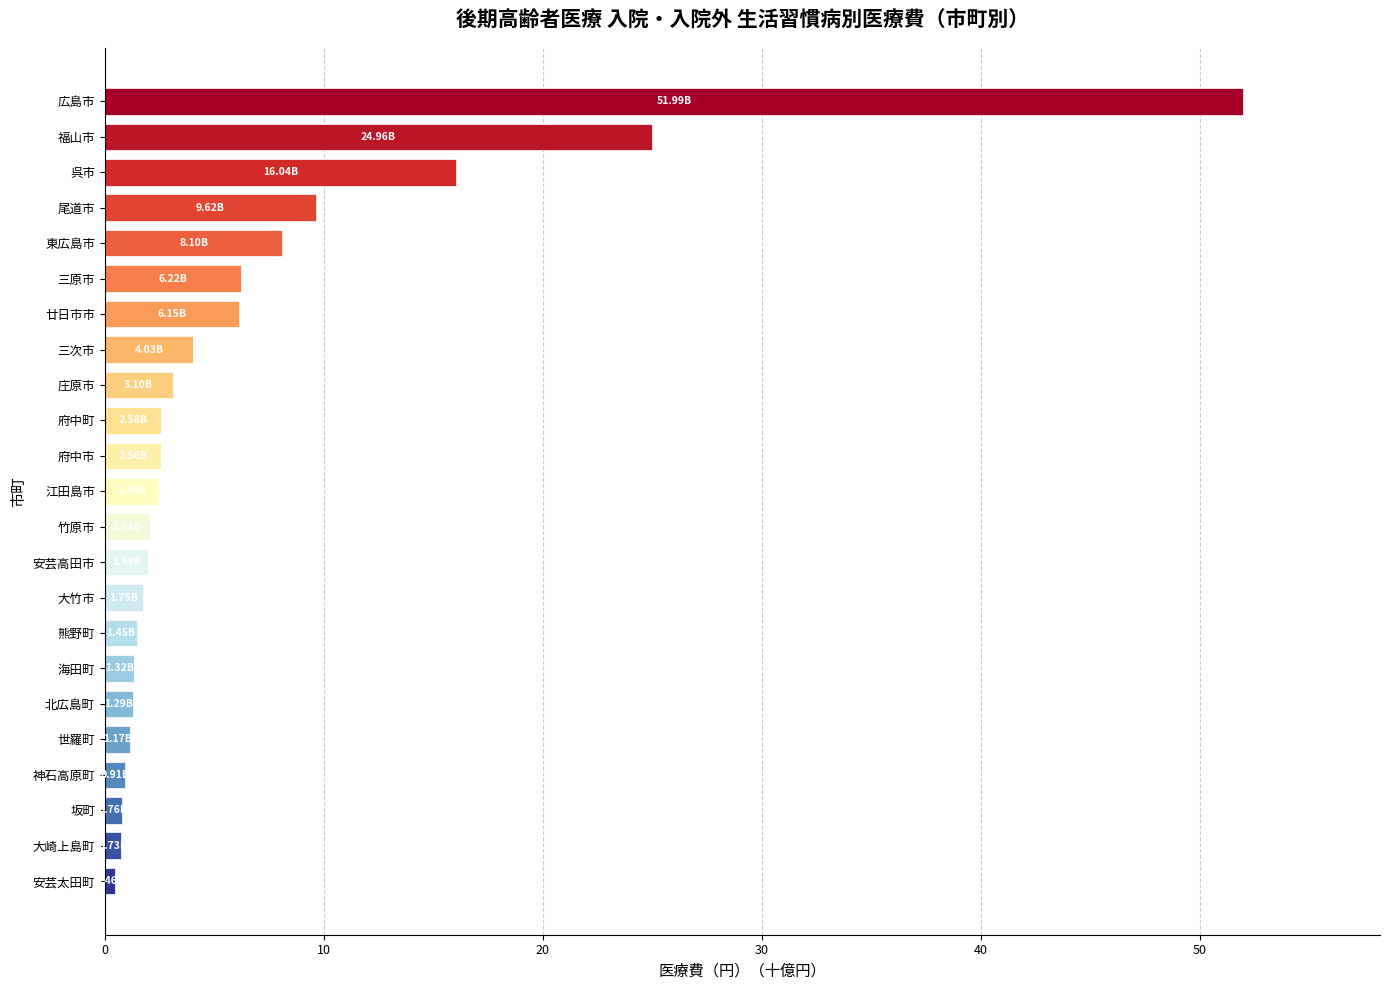

At which label is the value closest to 26?

福山市